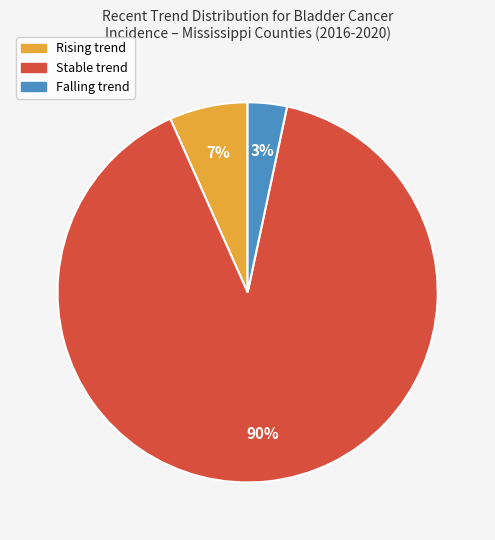

Is there a majority slice in this chart?

Yes